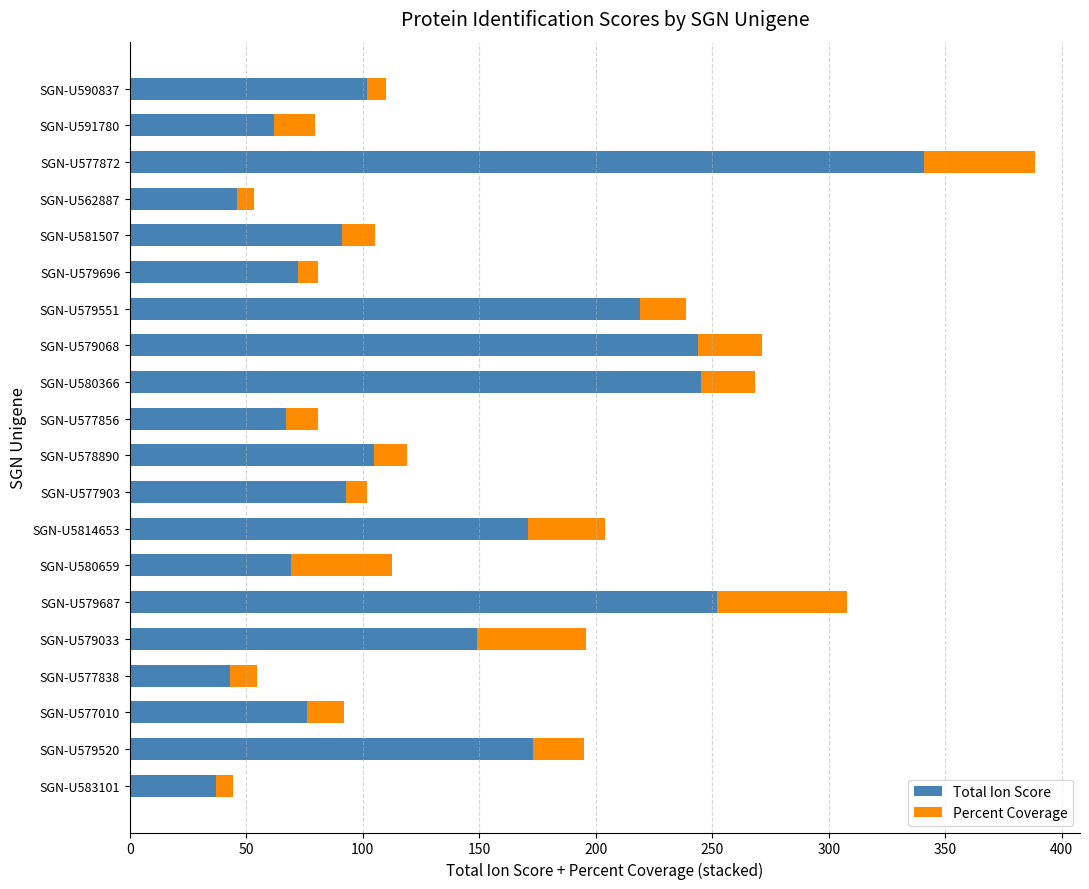

The Total Ion Score series shows 173.0 at SGN-U579520. True or false?

True